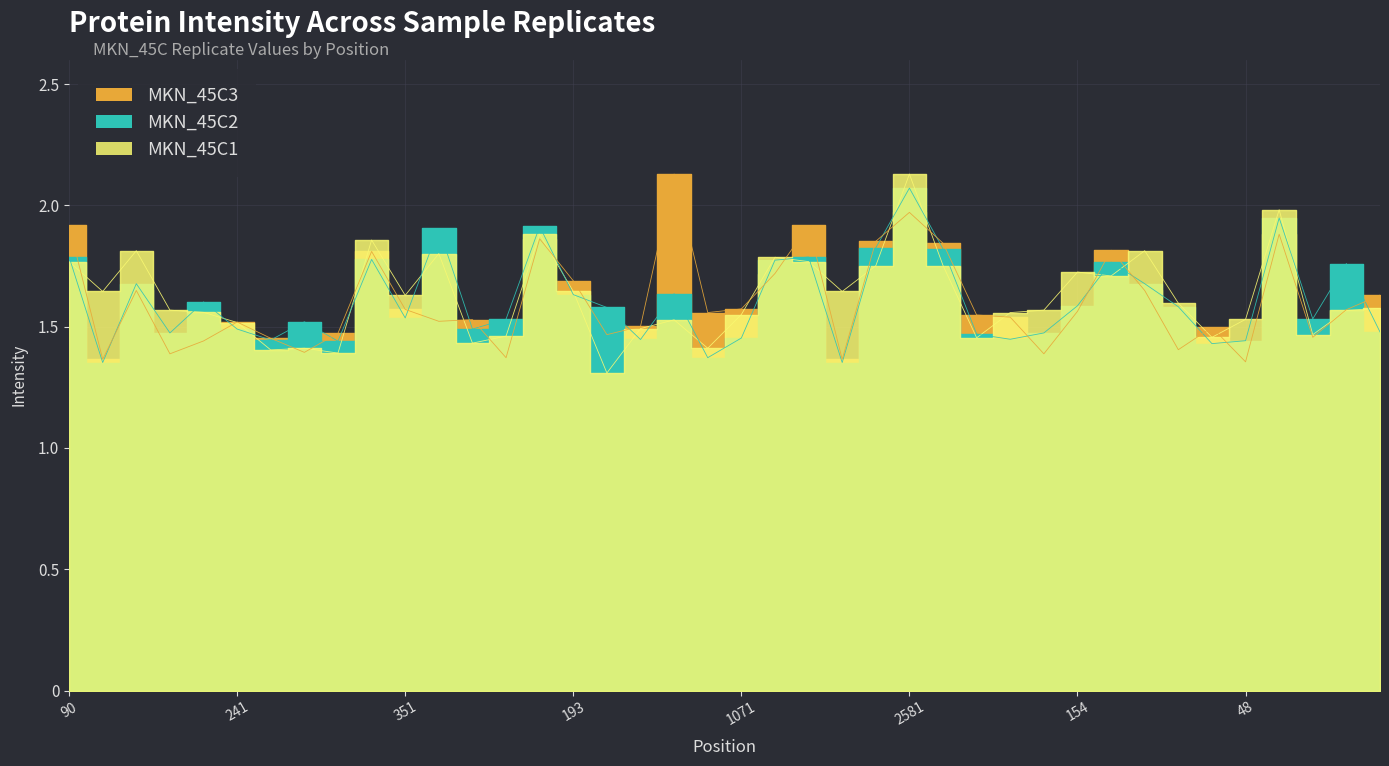

Which category has the lowest value in the MKN_45C3 series?

48